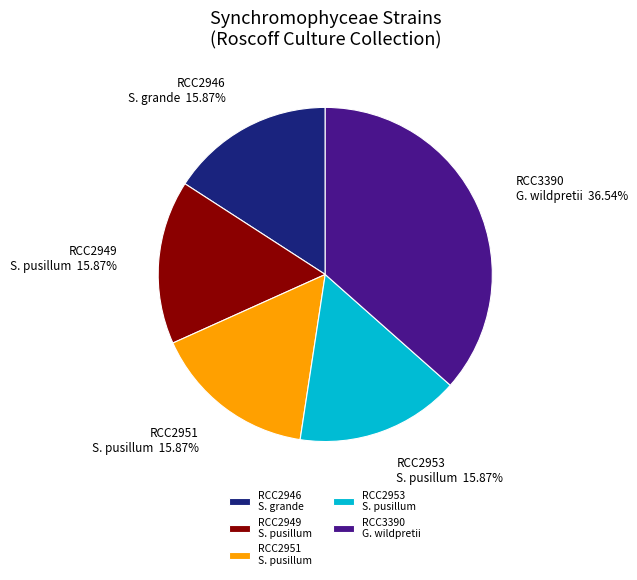

Is the sum of RCC2949 S. pusillum and RCC2953 S. pusillum greater than half?

No